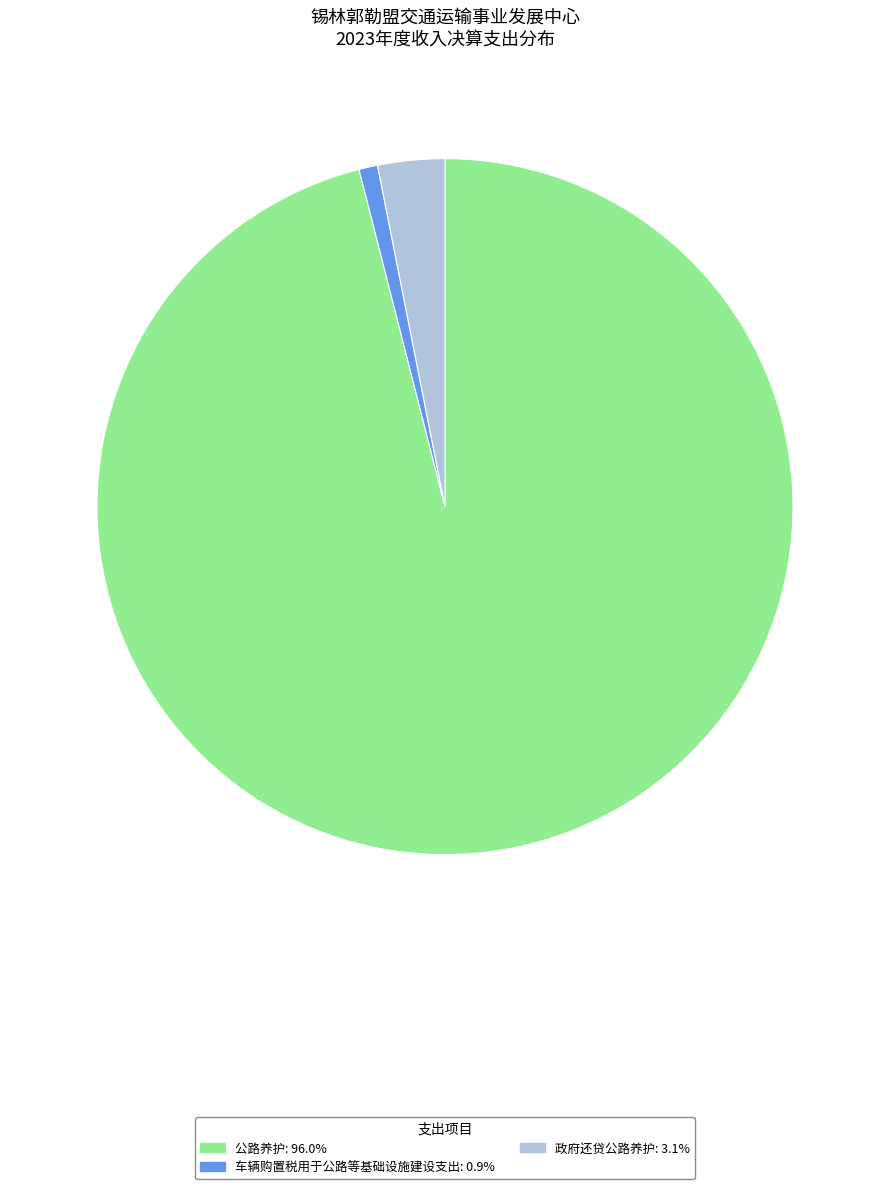

Combined, do 公路养护 and 政府还贷公路养护 account for over 50%?

Yes